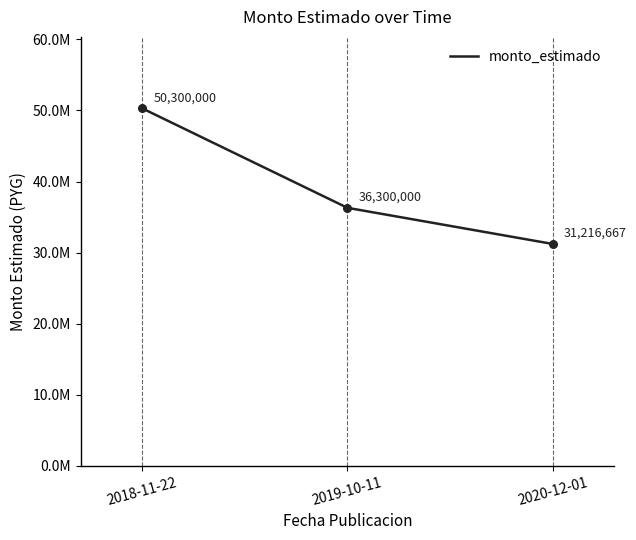

Between 2020-12-01 and 2018-11-22, which is larger?

2018-11-22